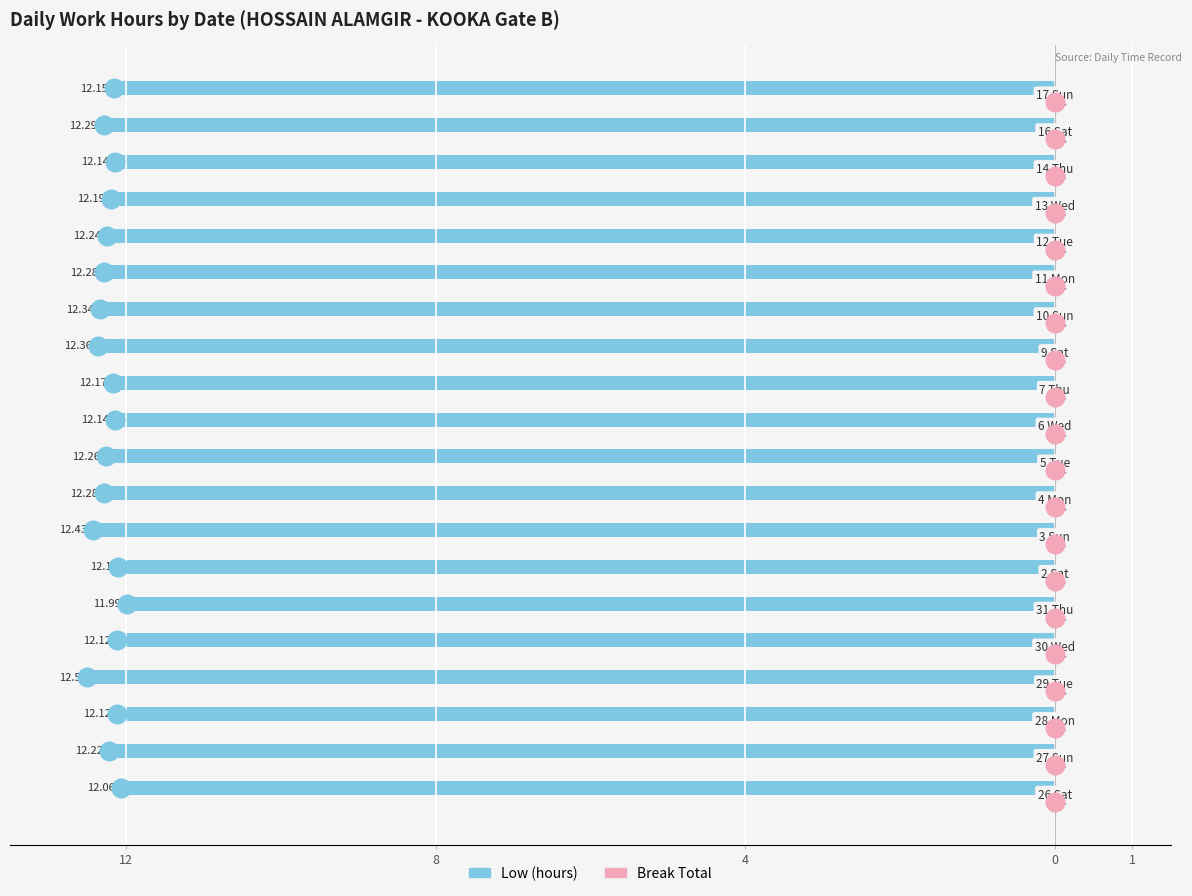

What are all the series names shown in the legend?

Low (hours), Break Total